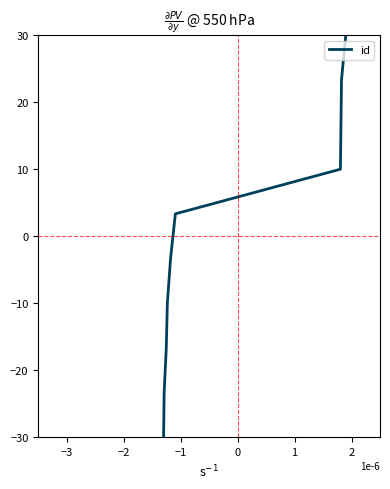

What is the smallest value displayed?

-30.0